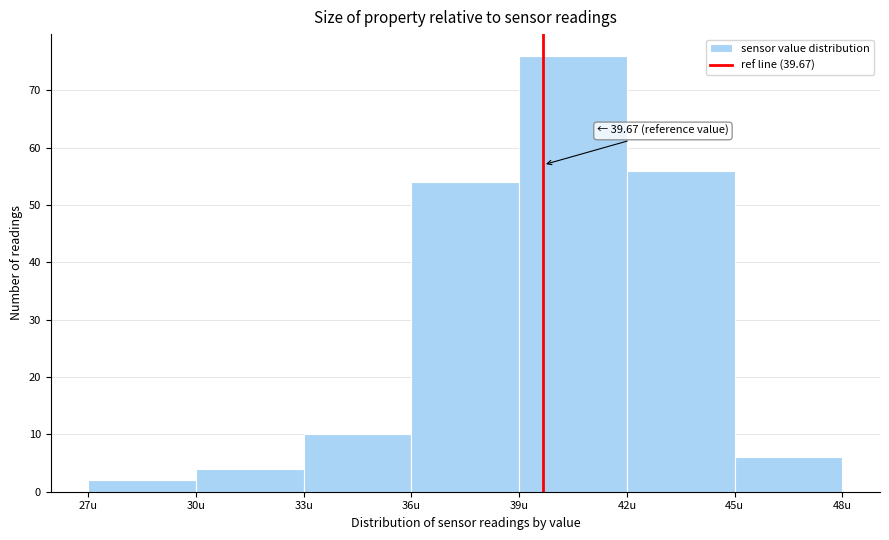

Which range on the x-axis has the tallest bar?

39 to 42